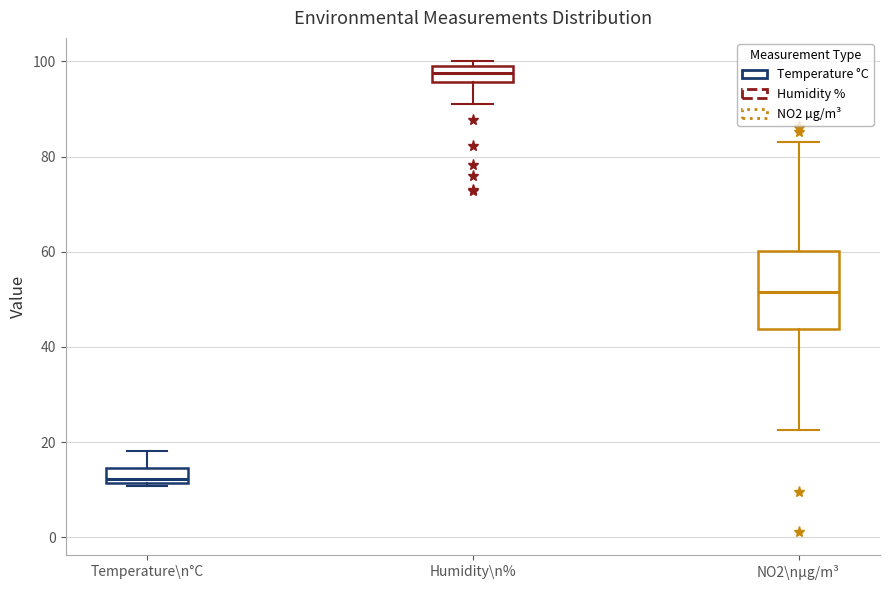

Where does the upper whisker of the box for Temperature\n°C end on the y-axis? The values are not printed on the chart, so give them approximately, as read against the axis.

18